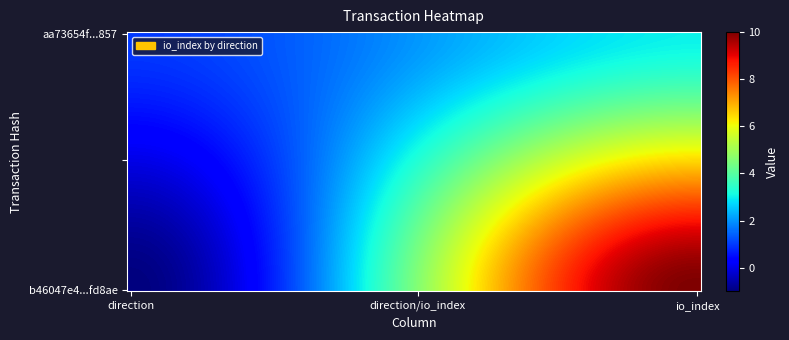

Reading left to right, what are all the values shown in this chart?

b46047e4a5d60e4db1567d38e3b1a265d1fd8ae: -1=-1	1=10
aa73654fd156212317a888834b74a17e4460857: -1=1	1=3